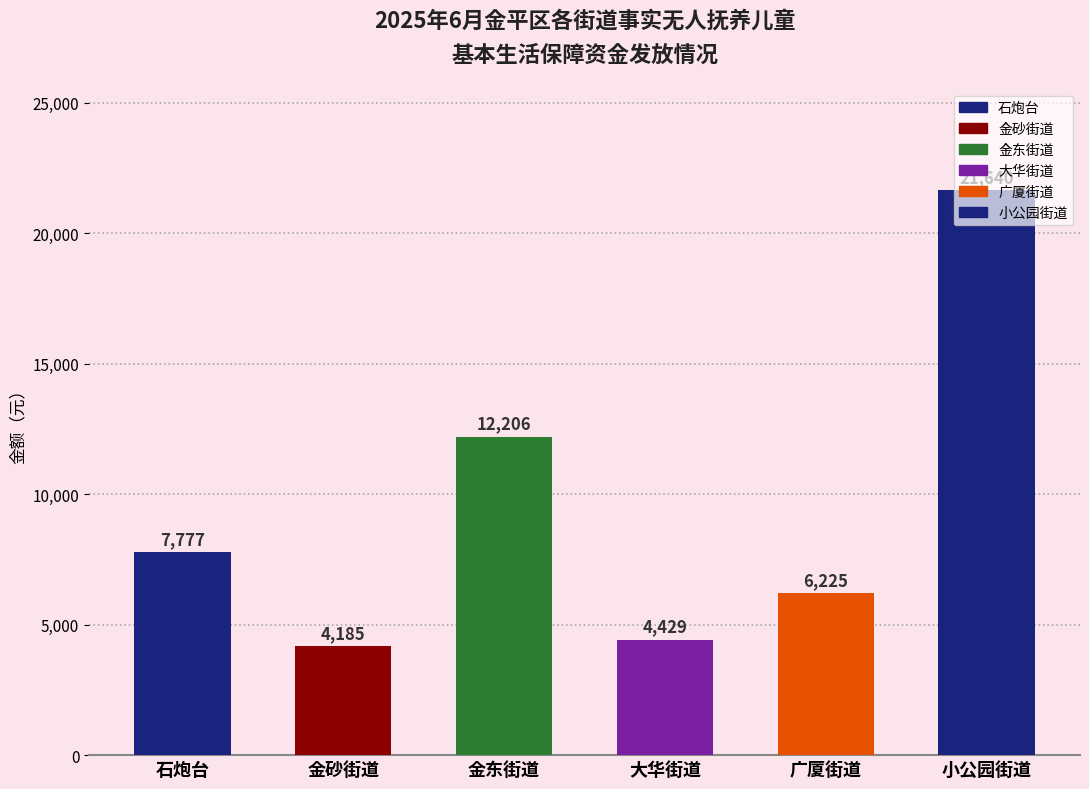

At which label is the value closest to 12912?

金东街道